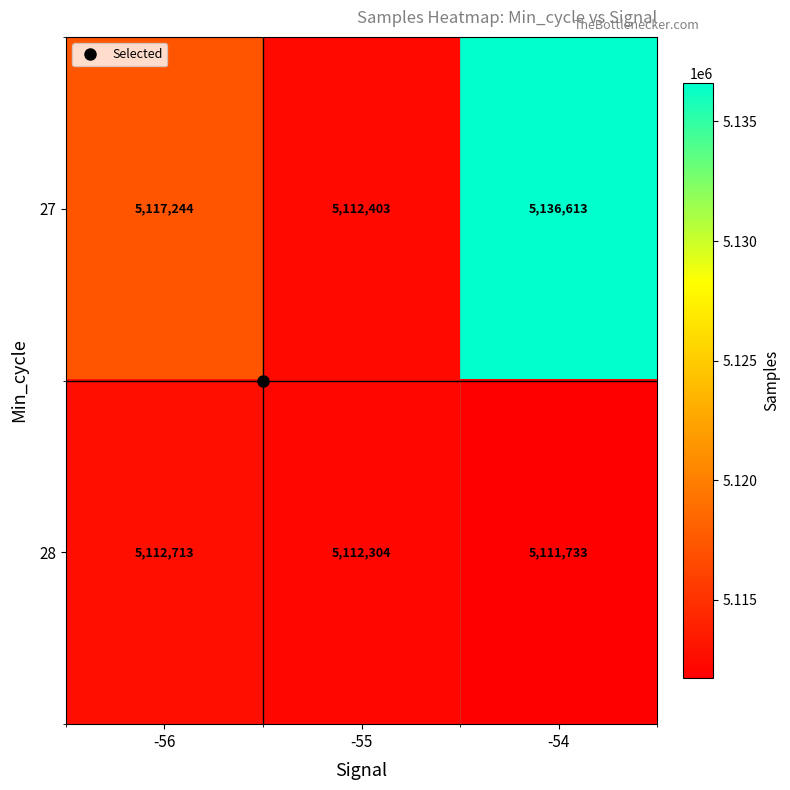

What value does the 28 series have at -54?

5111733